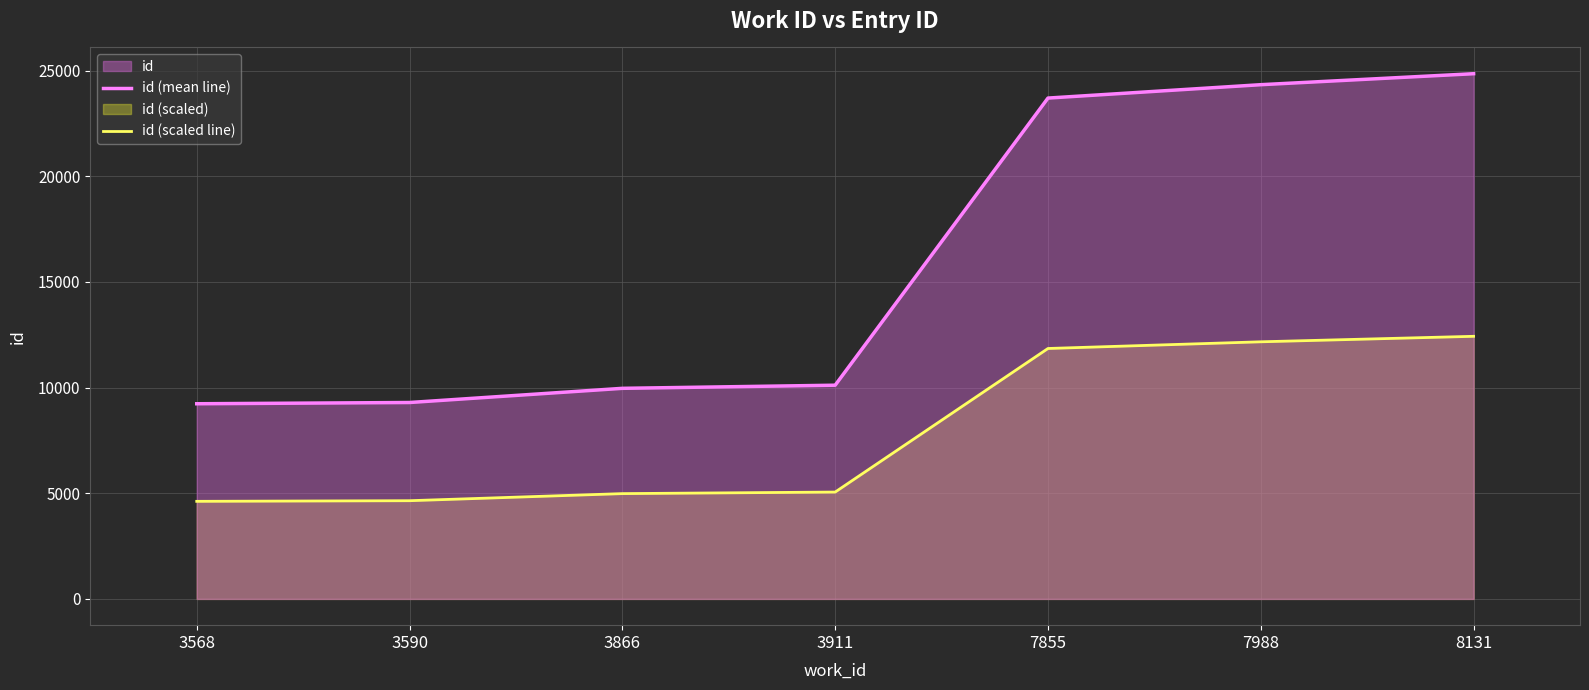

Does the chart display data point markers on the line(s)?

No